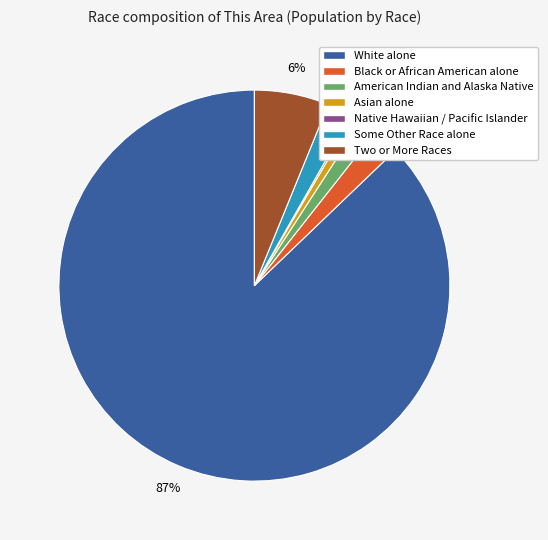

Do American Indian and Alaska Native and Asian alone together represent more than half of the pie?

No